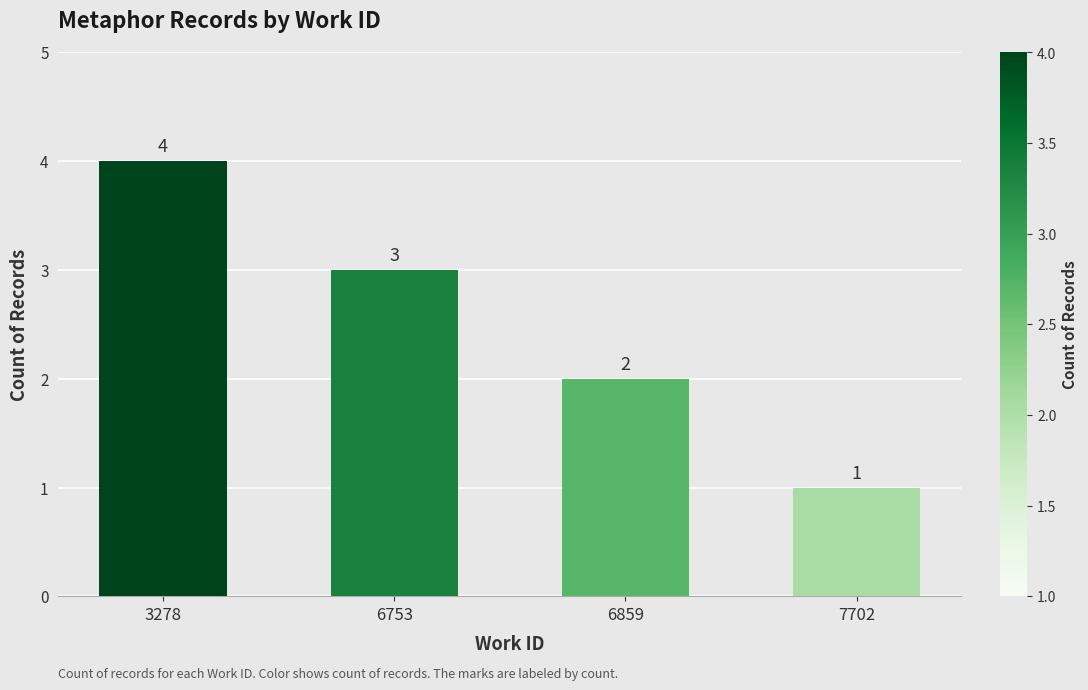

Rank the categories by value from highest to lowest.

3278, 6753, 6859, 7702